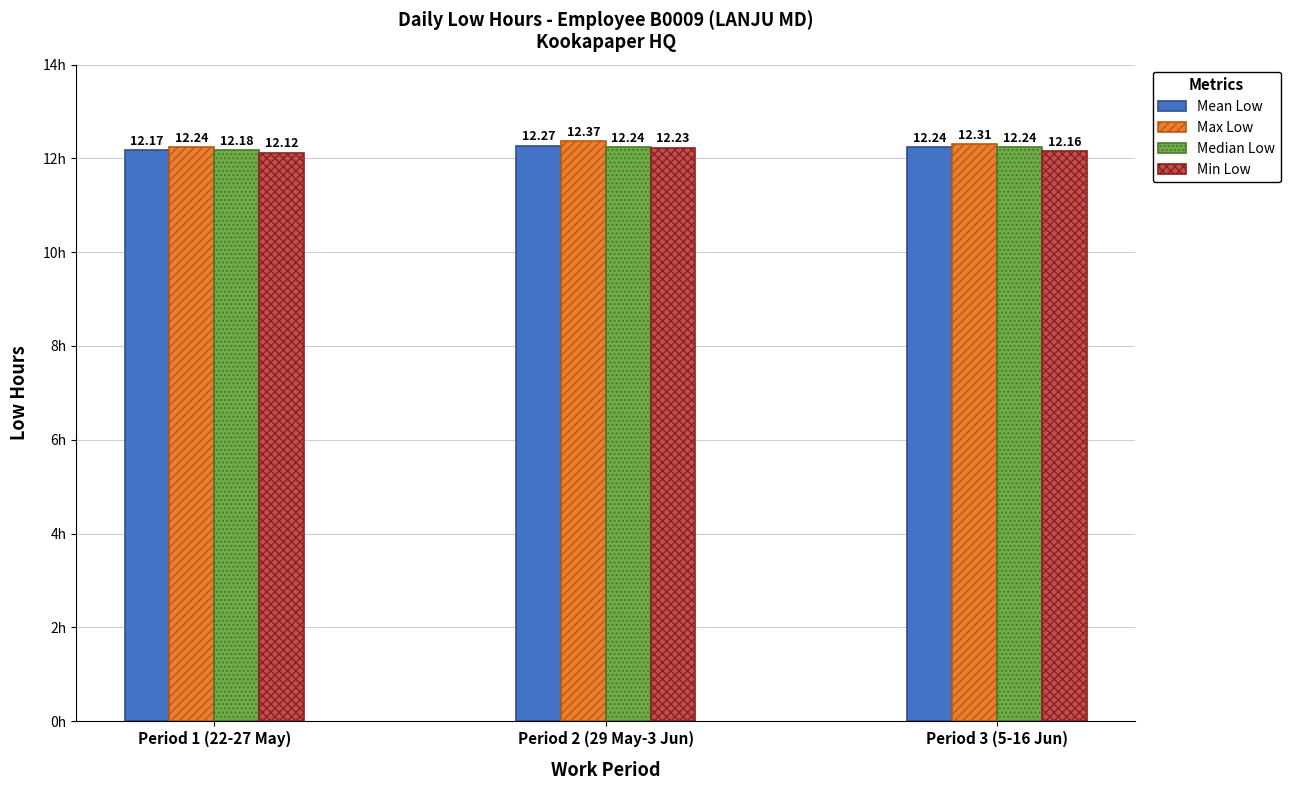

Which series has the widest spread of values?

Max Low